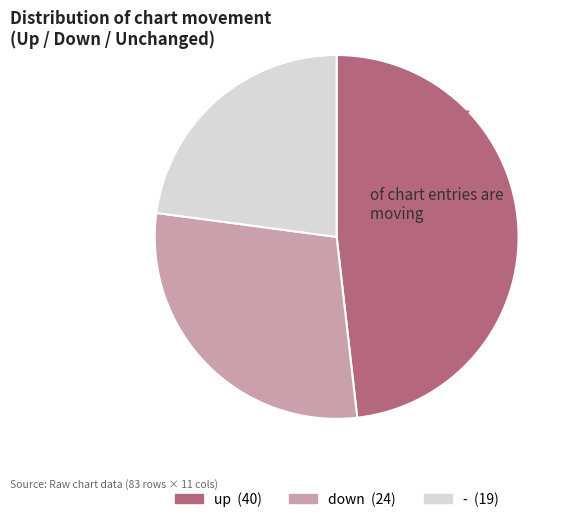

How many segments does this pie chart have?

3